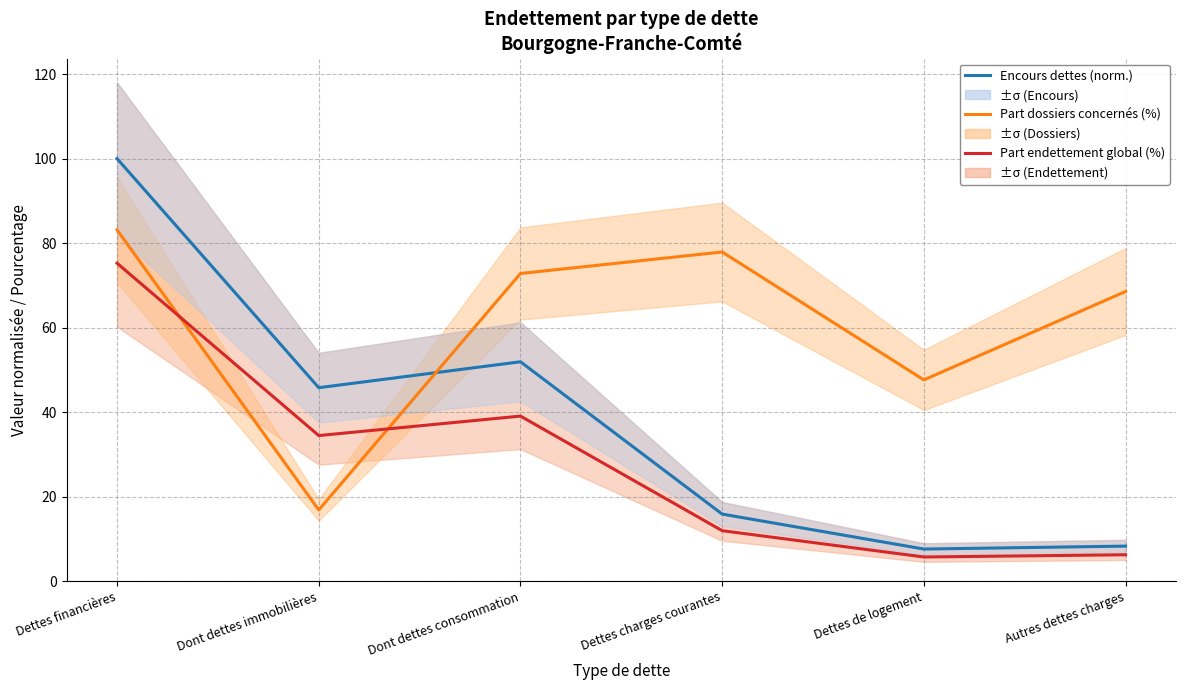

What is the difference between the second highest and minimum values in the Part dossiers concernés (%) series?

61.1